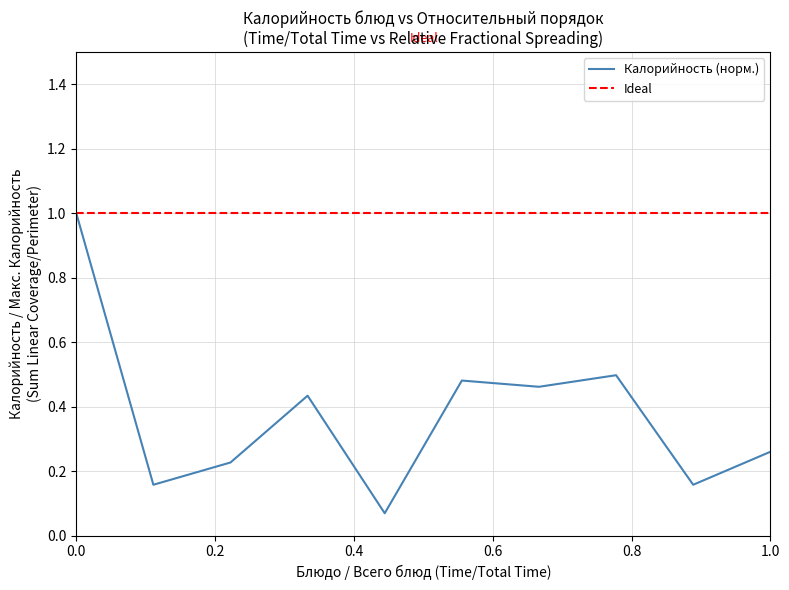

What is the value of the 3rd point from the left?

0.2